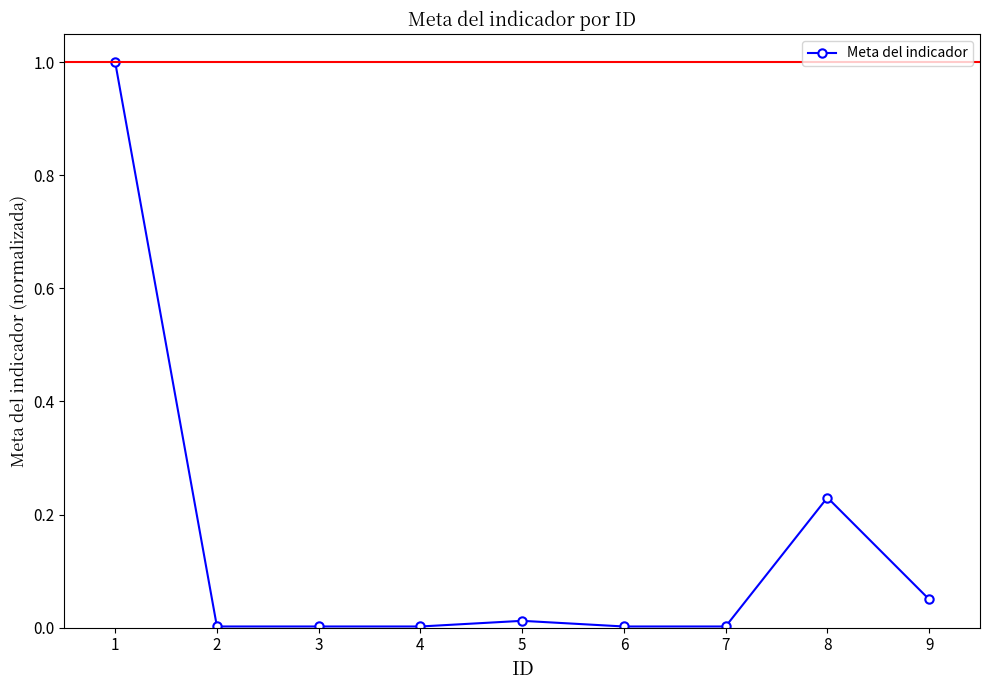

True or false: there are more than 0 points higher than both neighbors.

True